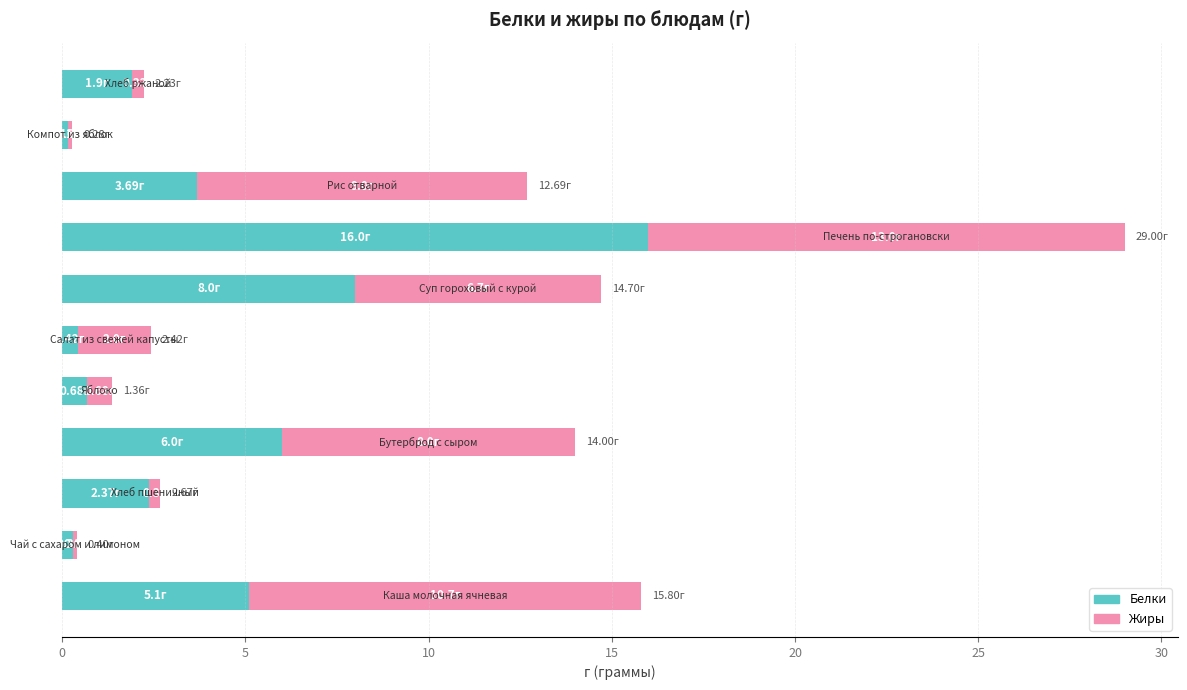

What is the sum of all Белки values?

44.6